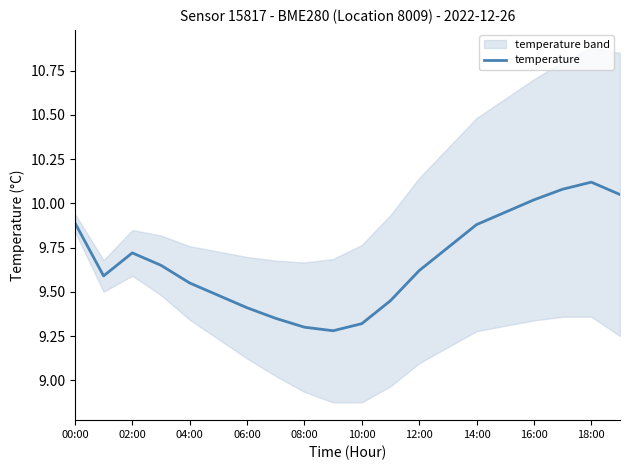

Does the chart have visible grid lines?

No